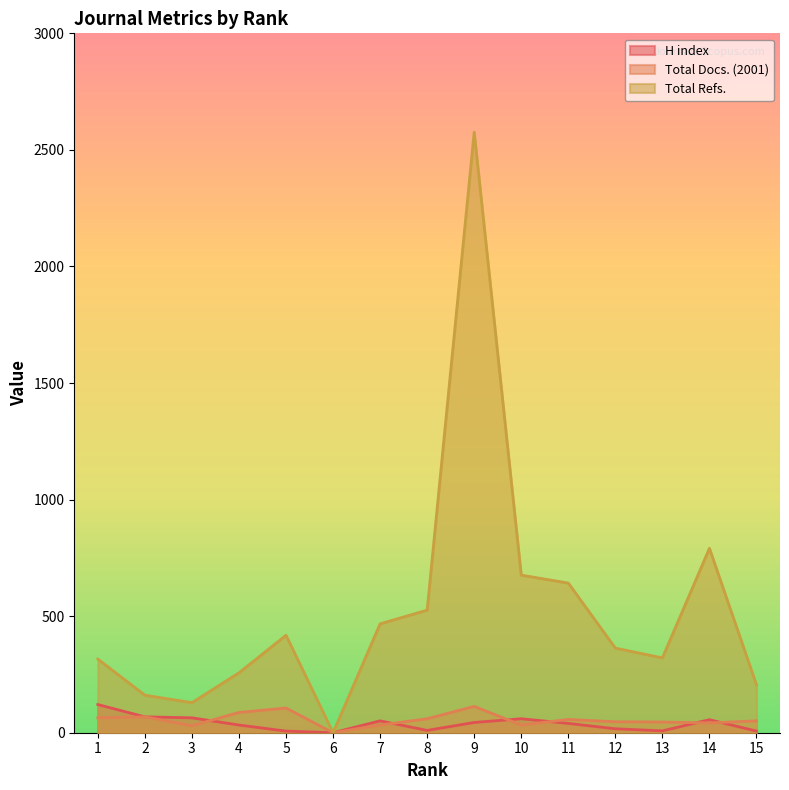

Which series has the widest spread of values?

Total Refs.